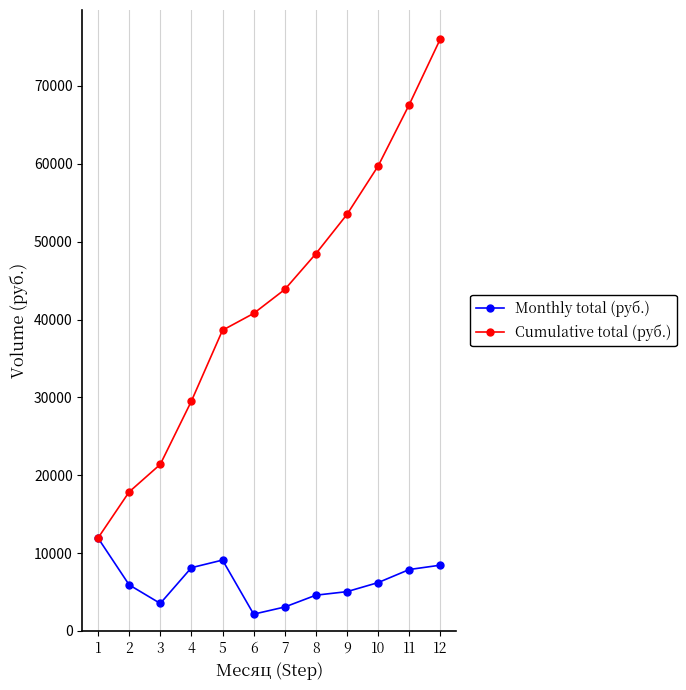

At which category does Monthly total (руб.) reach its first local valley?

3